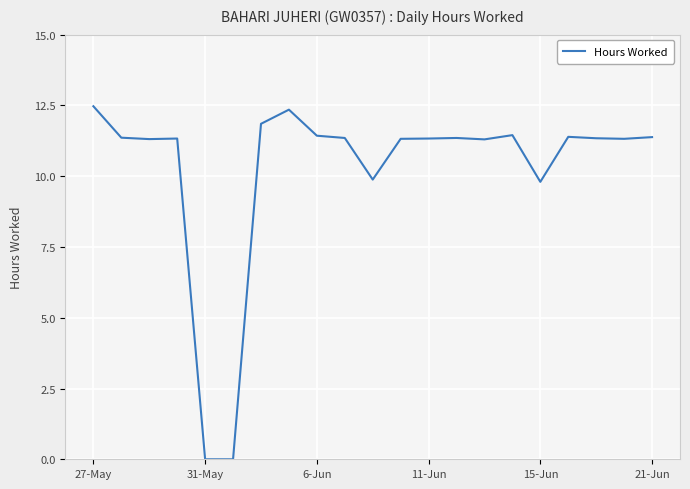

What is the difference between the maximum and minimum values?

12.5